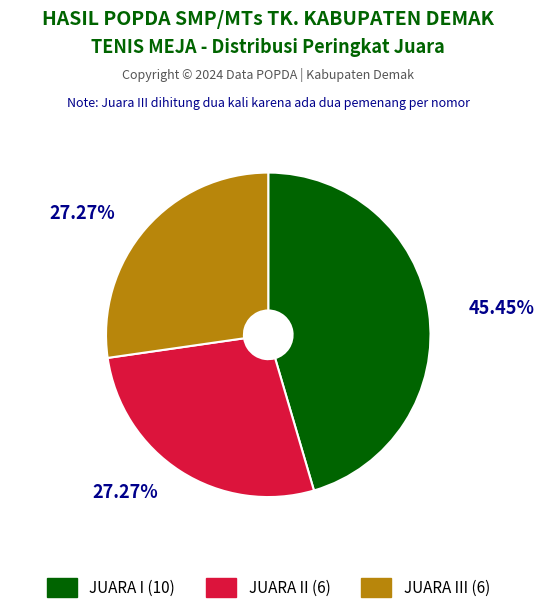

Does any single category account for the majority?

No